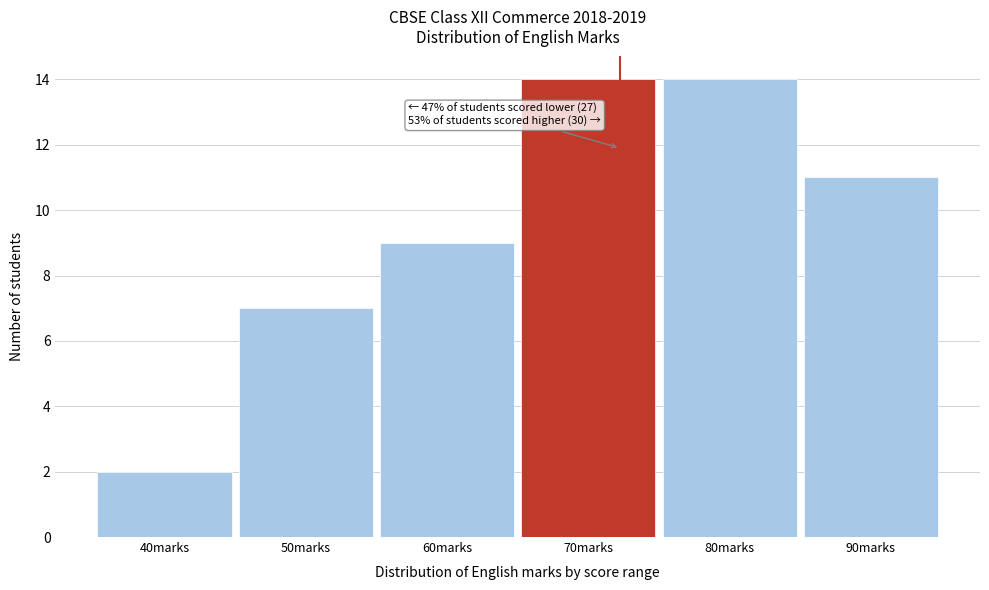

Reading left to right, list all the values displayed in this chart.

40marks=2	50marks=7	60marks=9	70marks=14	80marks=14	90marks=11